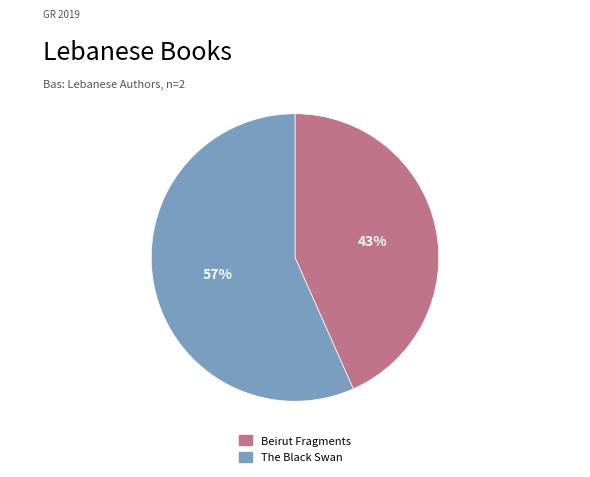

To the nearest percent, what is the average slice percentage?

50%